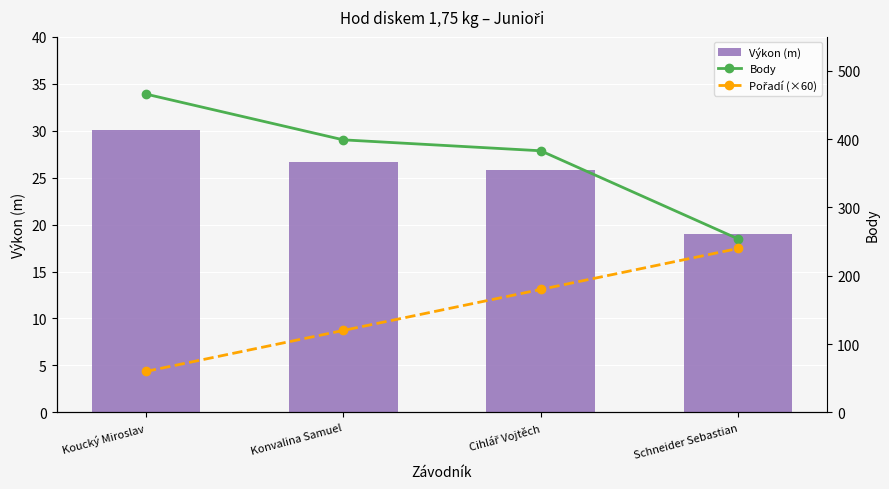

How many groups of bars are there?

4